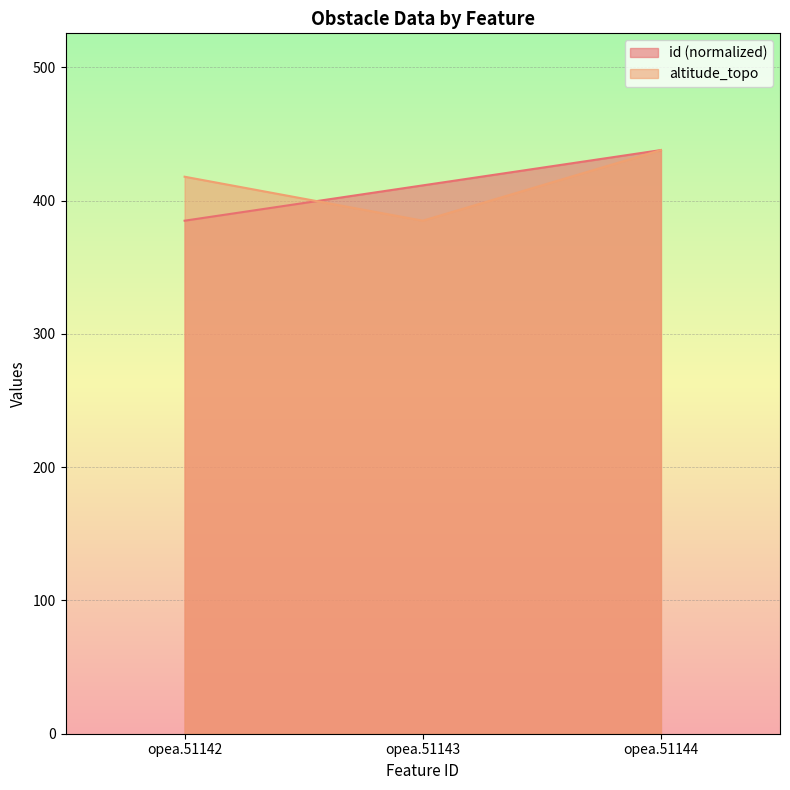

Reading left to right, what are all the values shown in this chart?

id: 385.0	411.5	438.0
altitude_topo: 418.0	385.0	438.0